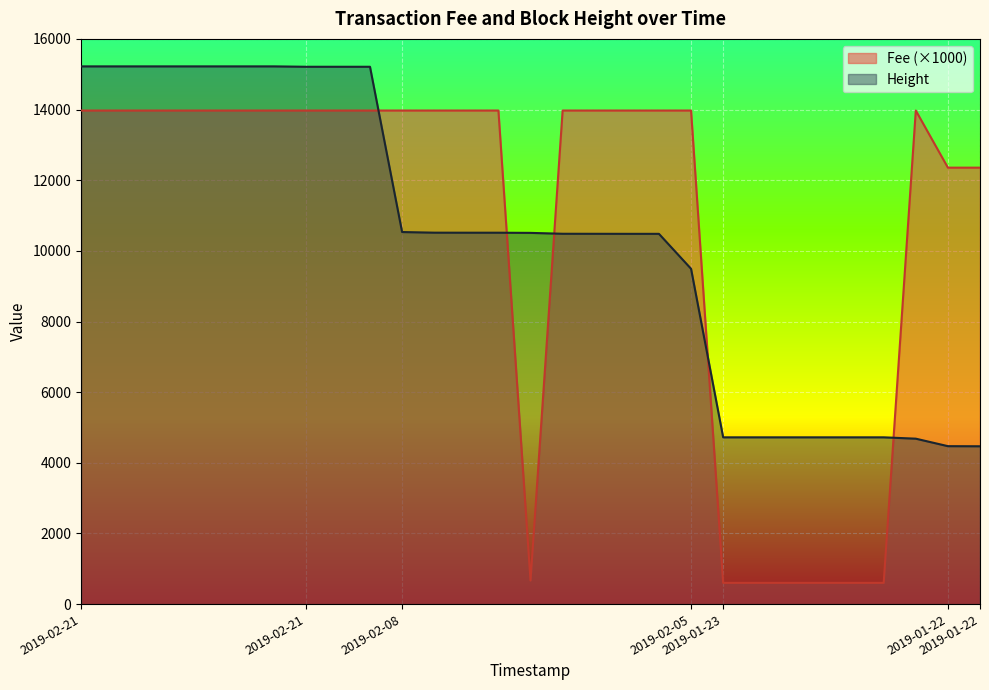

Is it true that Fee equals 140.4 at 2019-01-23?

False